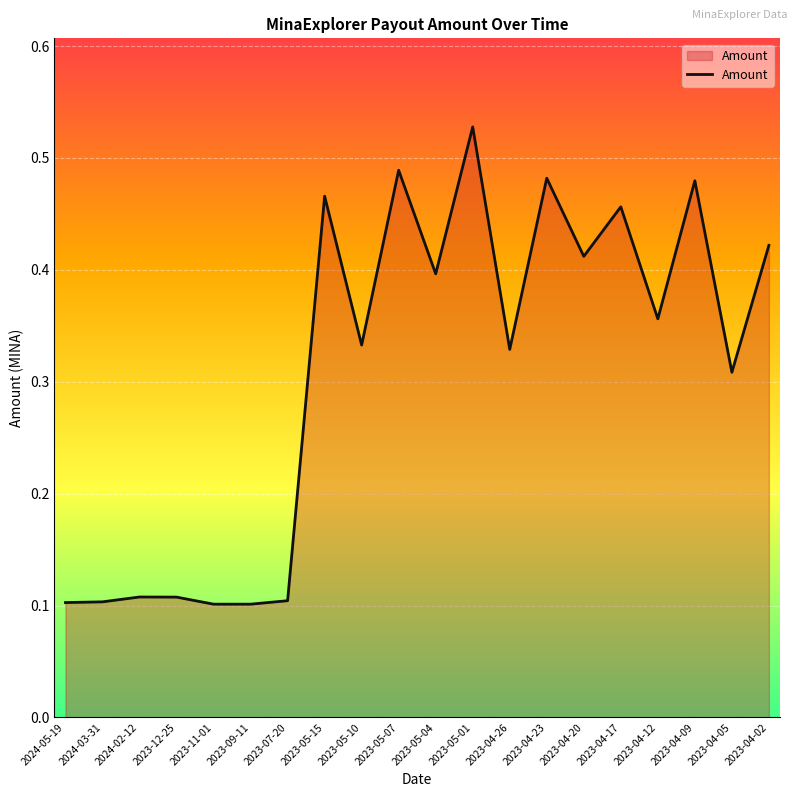

At which category does the chart reach its peak across all series?

2023-05-01